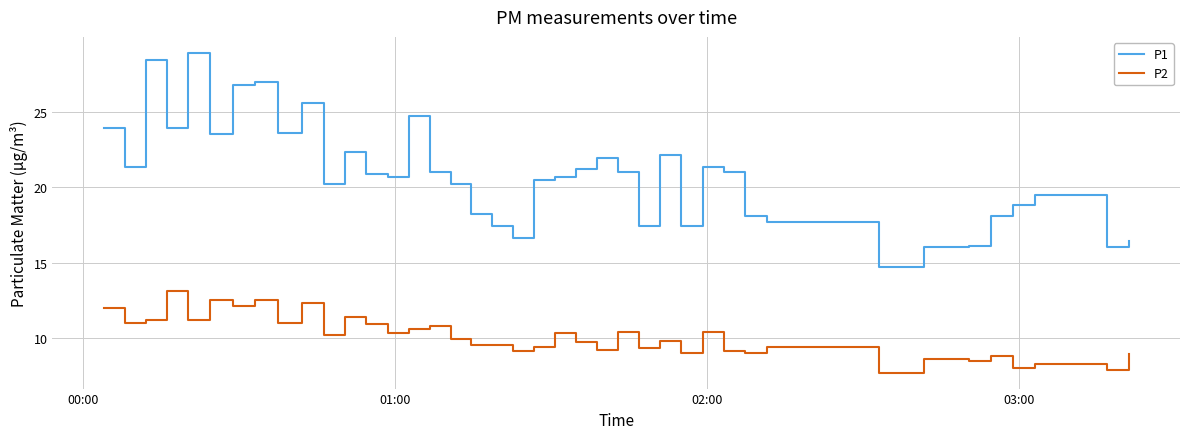

Which series has the largest range (max minus min)?

P1